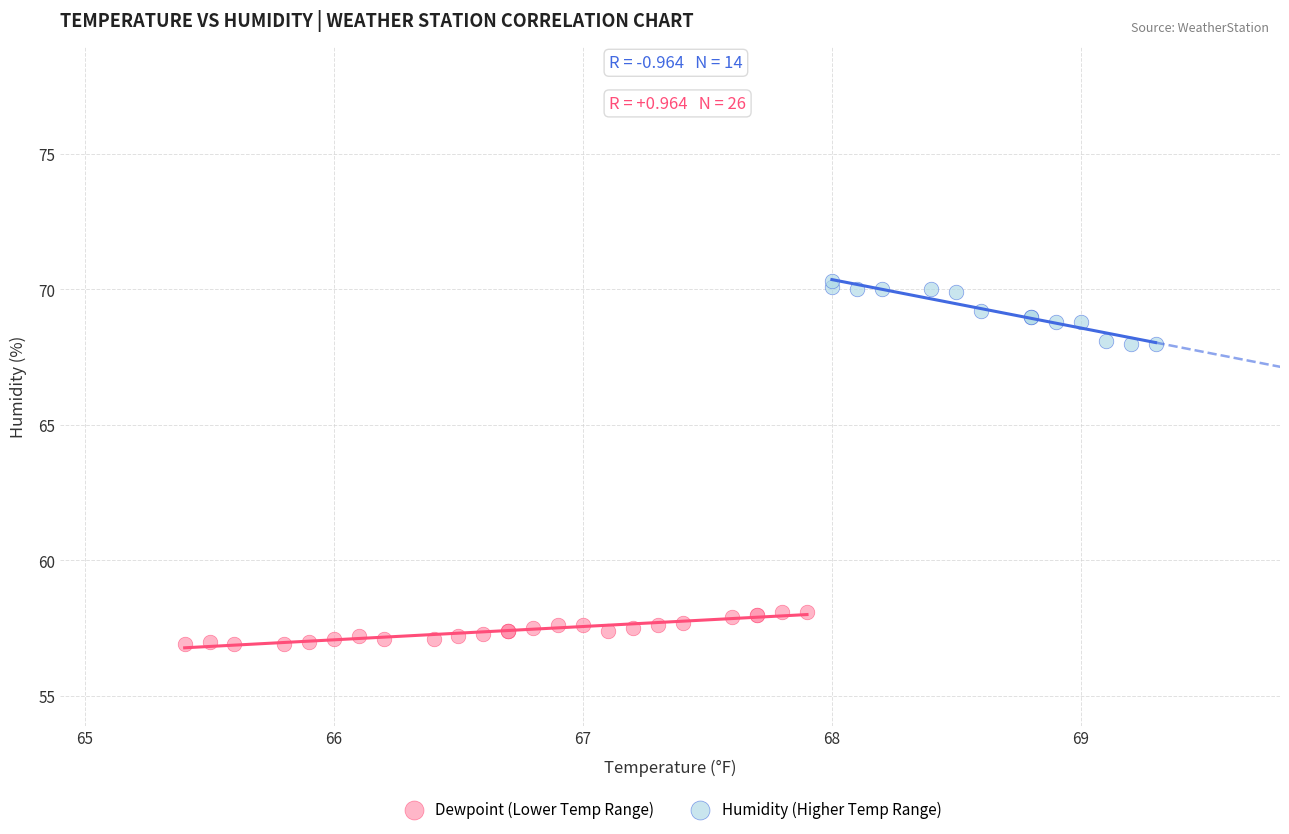

Which series contains the lowest Y value?

Dewpoint (Lower Temp Range)